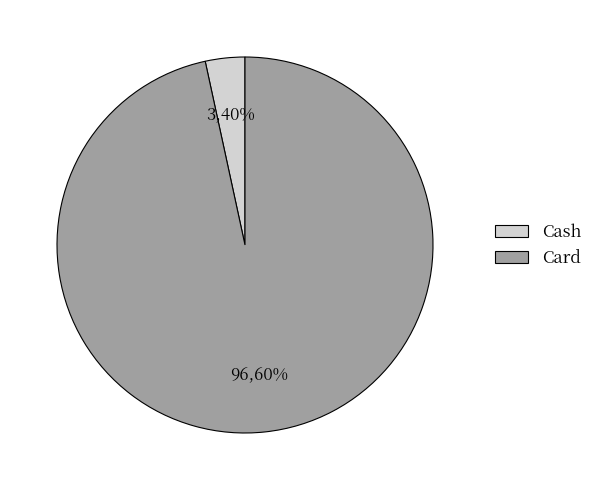

True or false: Cash accounts for 3% of the total.

True